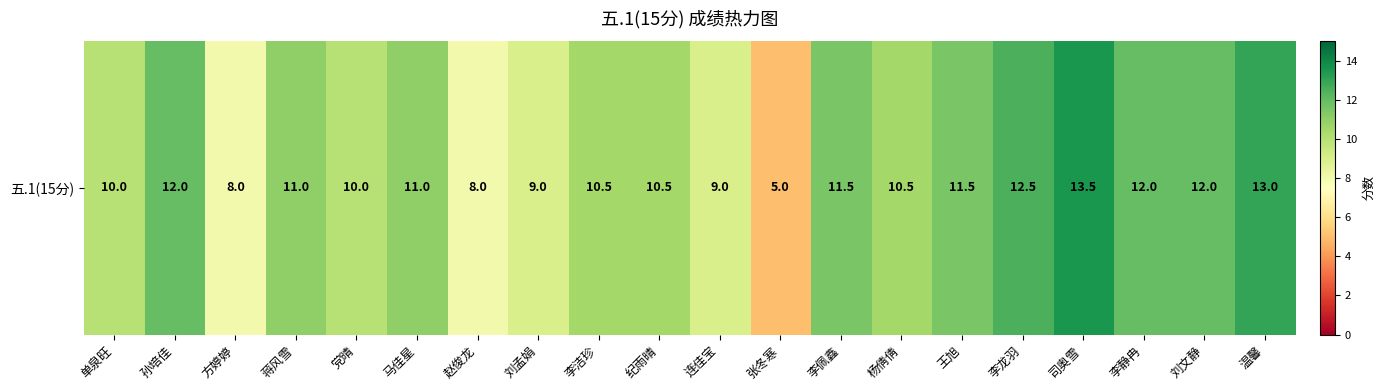

The chart shows a value of 8.0 at 方婷婷. True or false?

True